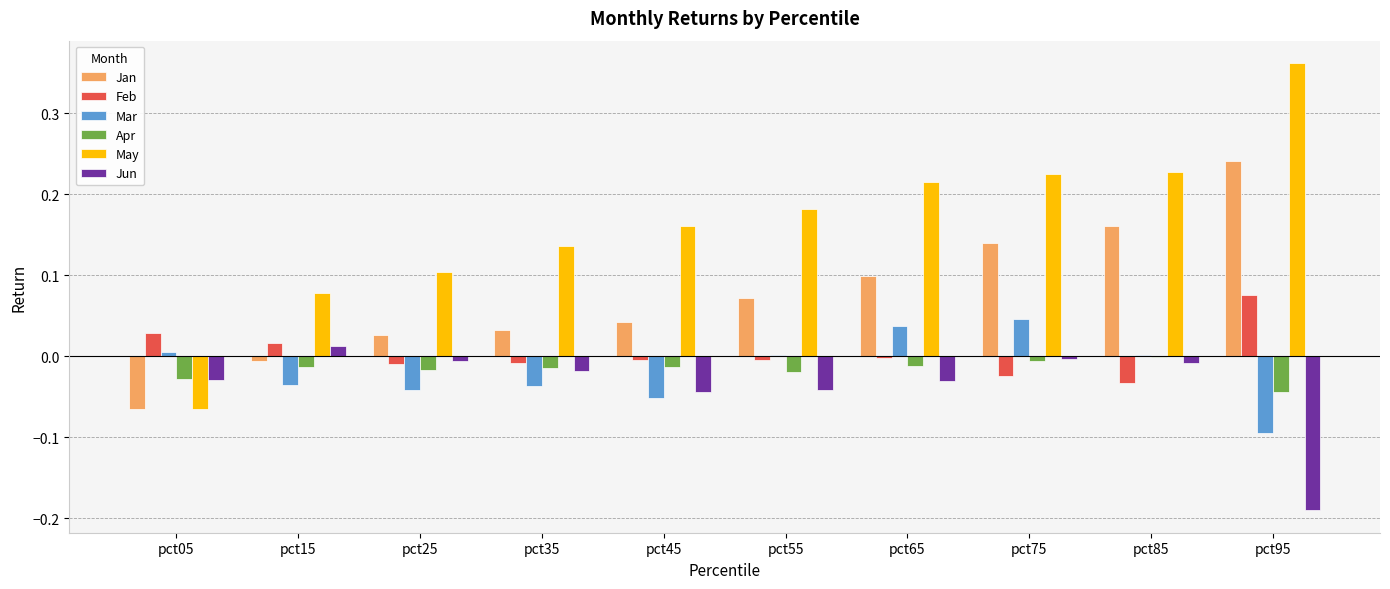

How many groups of bars are there?

10